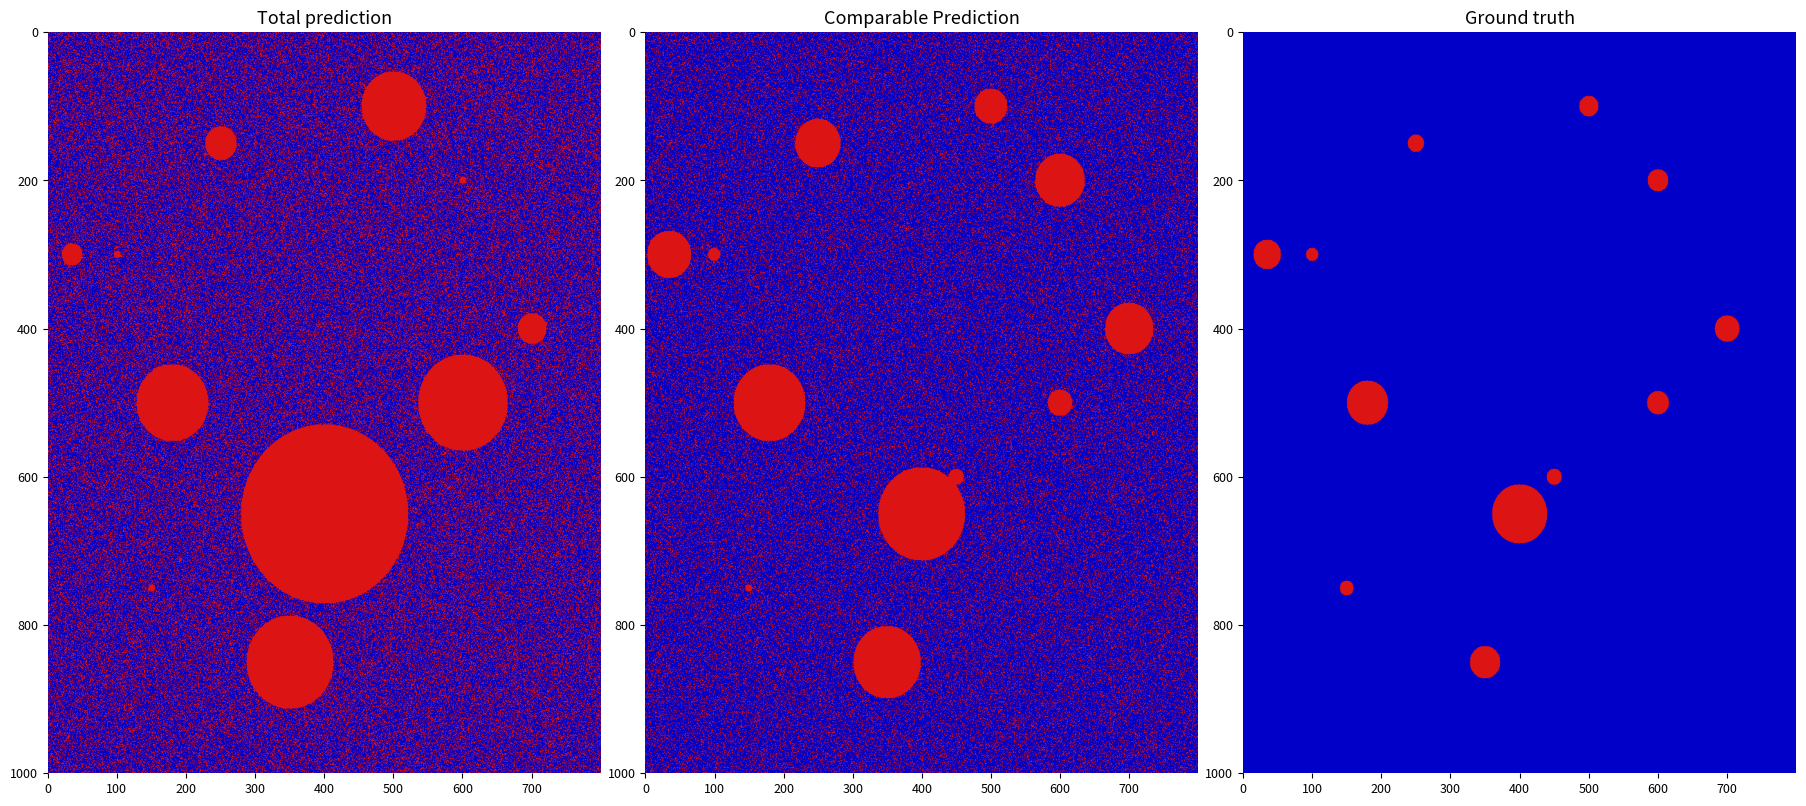

True or false: f3de50935f804a643316a282c5abba7330d82a4 has a value of 68 at io_index.

False